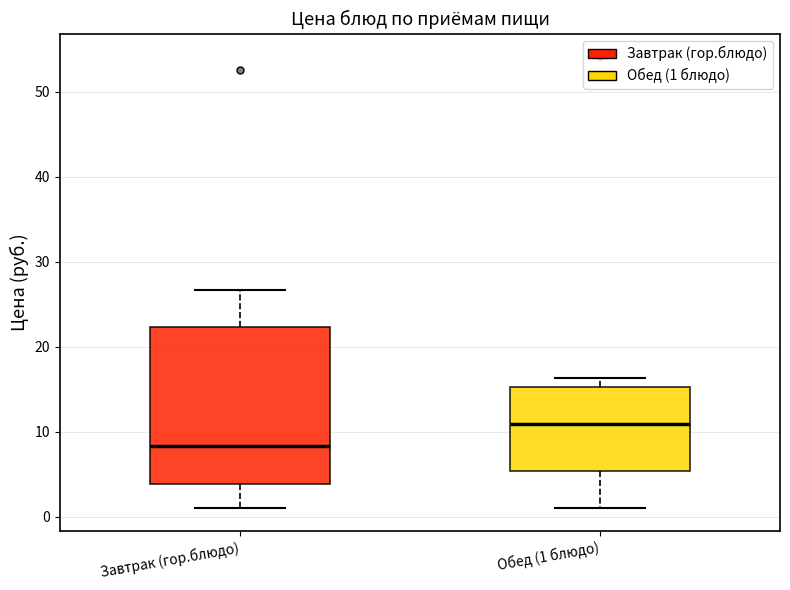

Which box is the tallest, from its lower edge to its upper edge?

Завтрак (гор.блюдо)